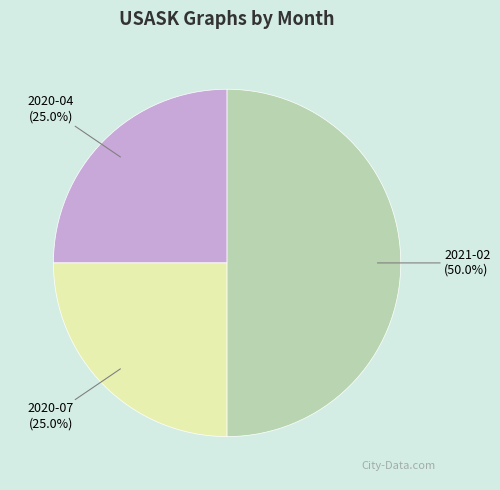

To the nearest percent, what is the difference between the largest and smallest slice percentages?

25%